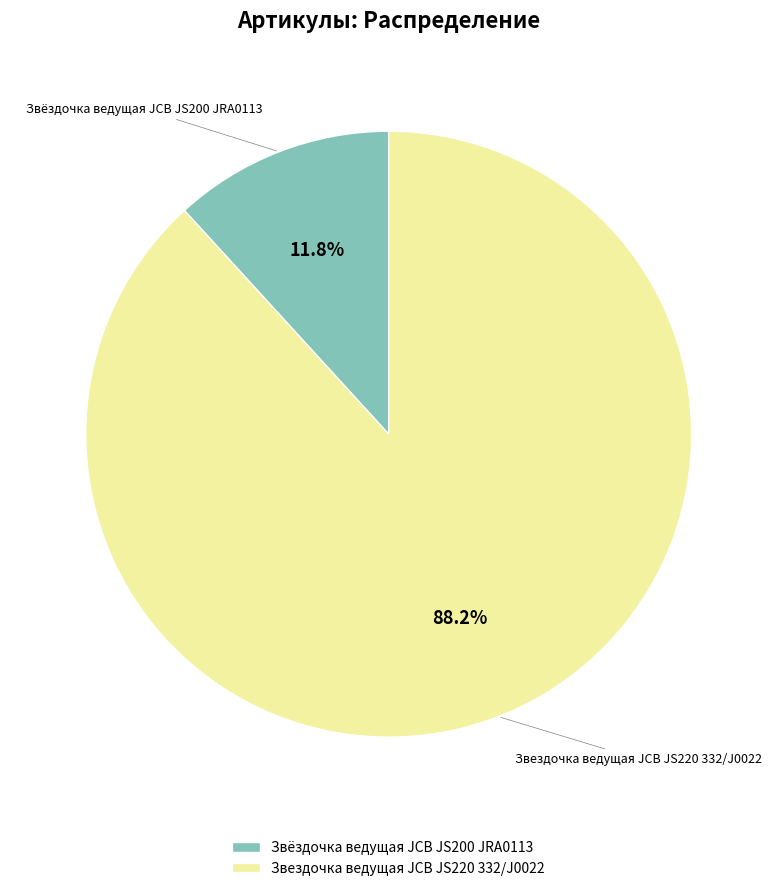

Does Звёздочка ведущая JCB JS200 JRA0113 represent more than half of the total?

No